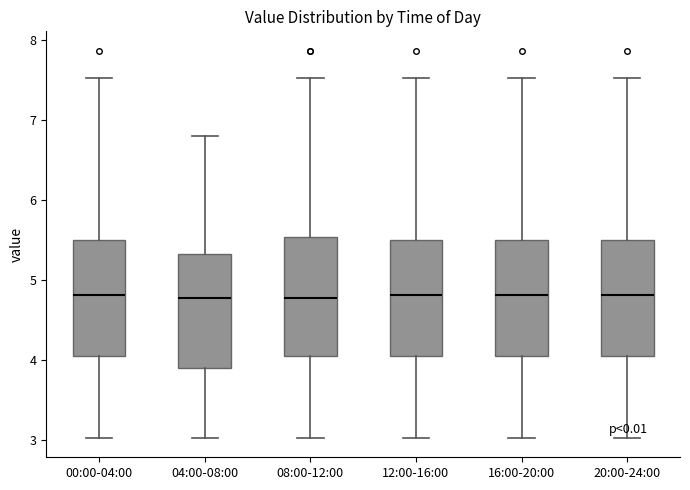

Where does the upper whisker of the box for 20:00-24:00 end on the y-axis? The values are not printed on the chart, so give them approximately, as read against the axis.

7.5